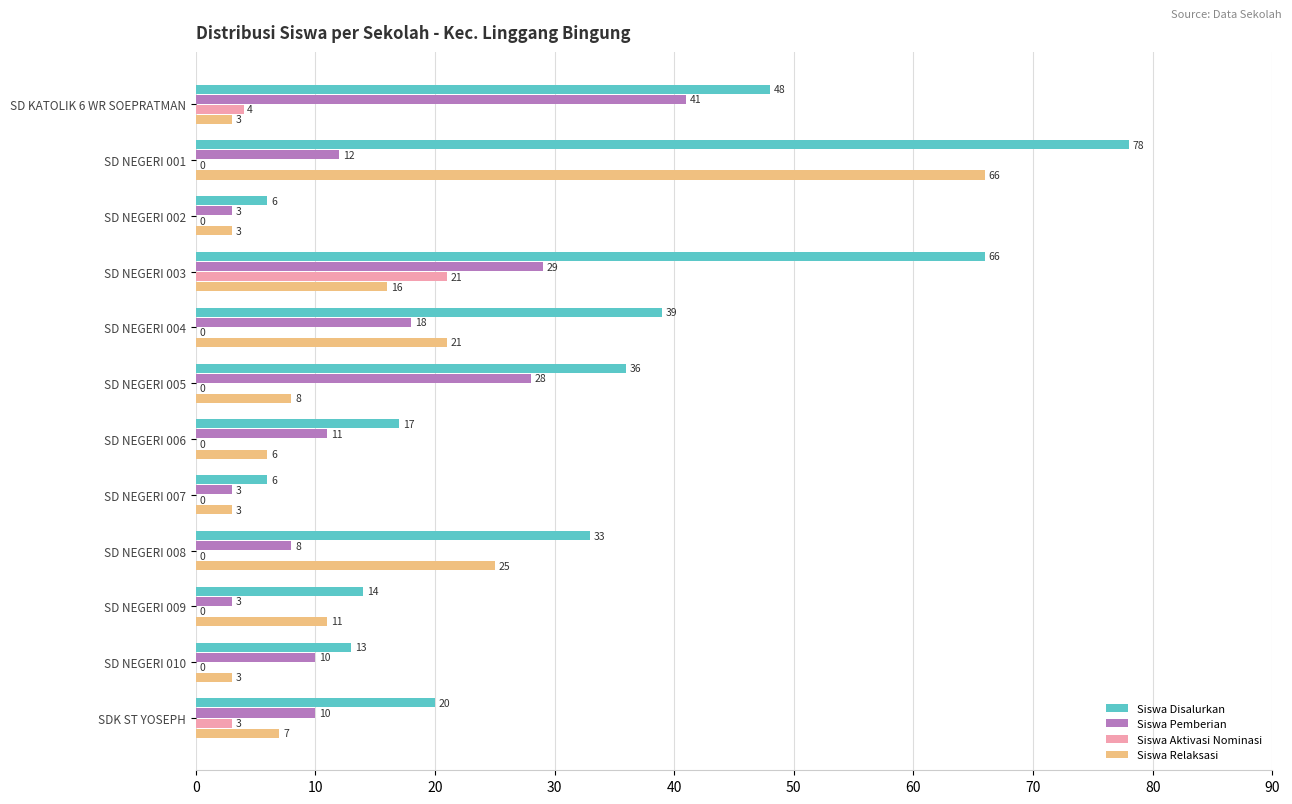

Which series has the largest total across all categories?

Siswa Disalurkan